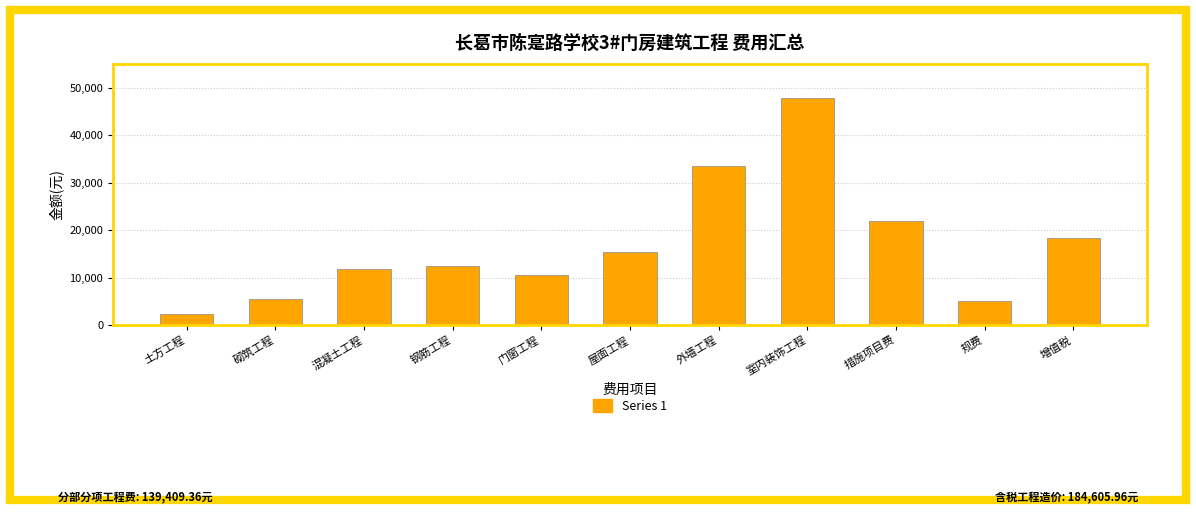

Count the number of data series in this chart.

1